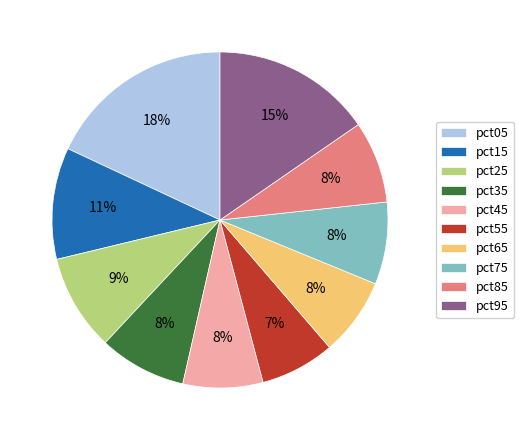

The pct15 slice represents 22% of the pie. True or false?

False